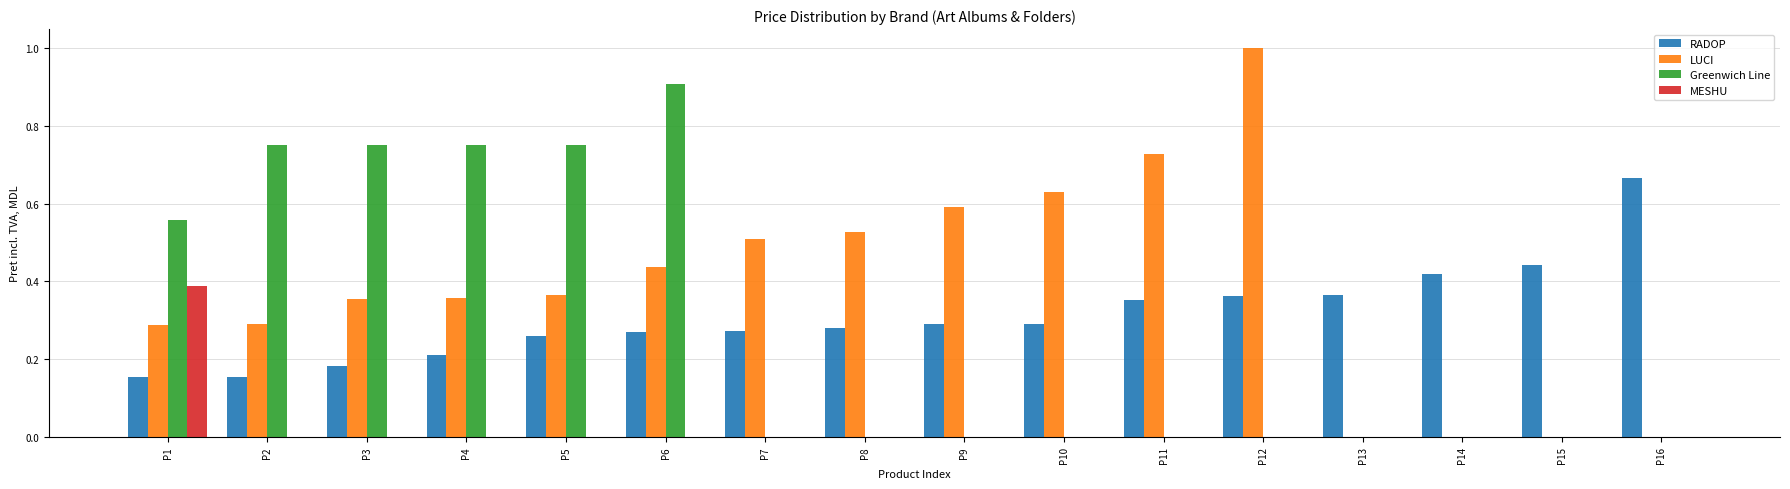

At which category is the sum across all series the highest?

P6